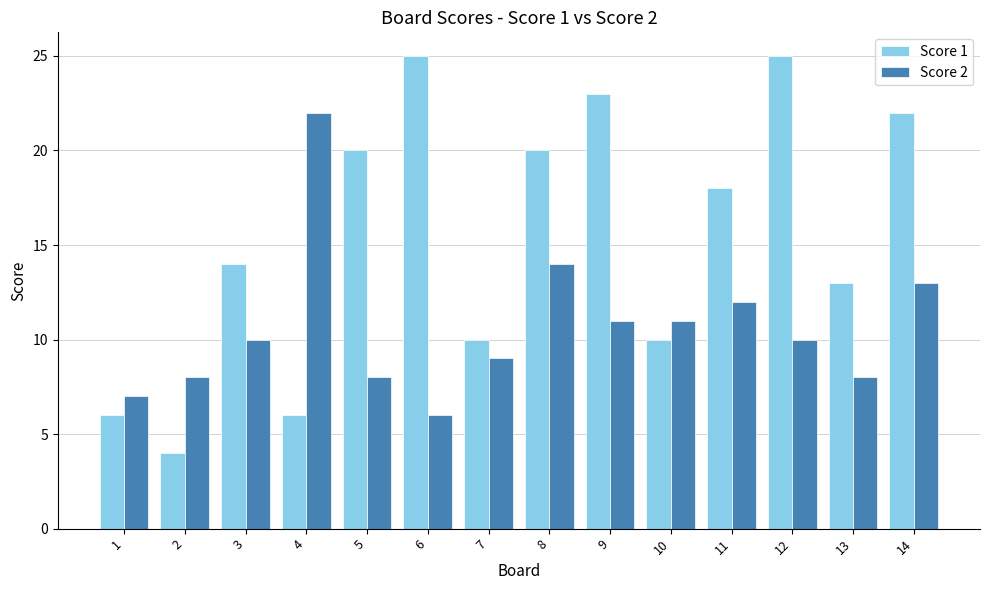

What is the sum of the Score 2 values at 1 and 4?

29